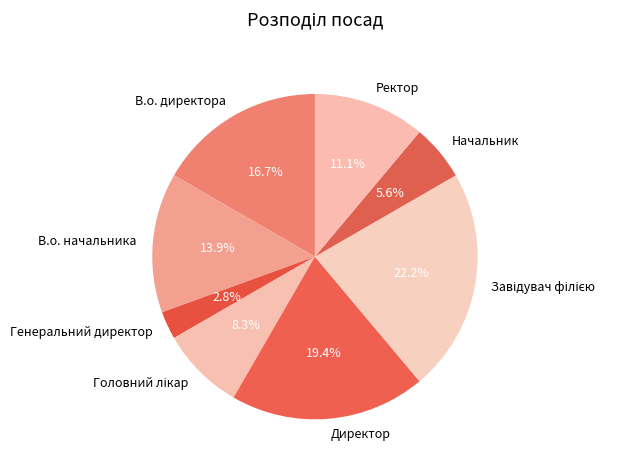

Between Генеральний директор and Начальник, which is larger?

Начальник